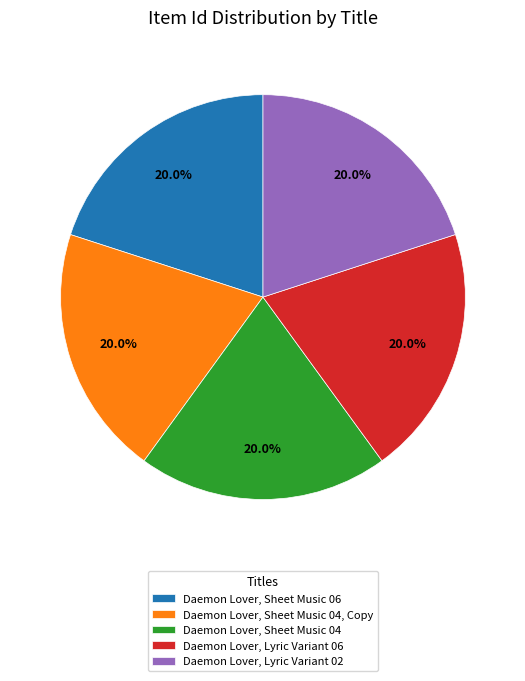

How many segments does this pie chart have?

5